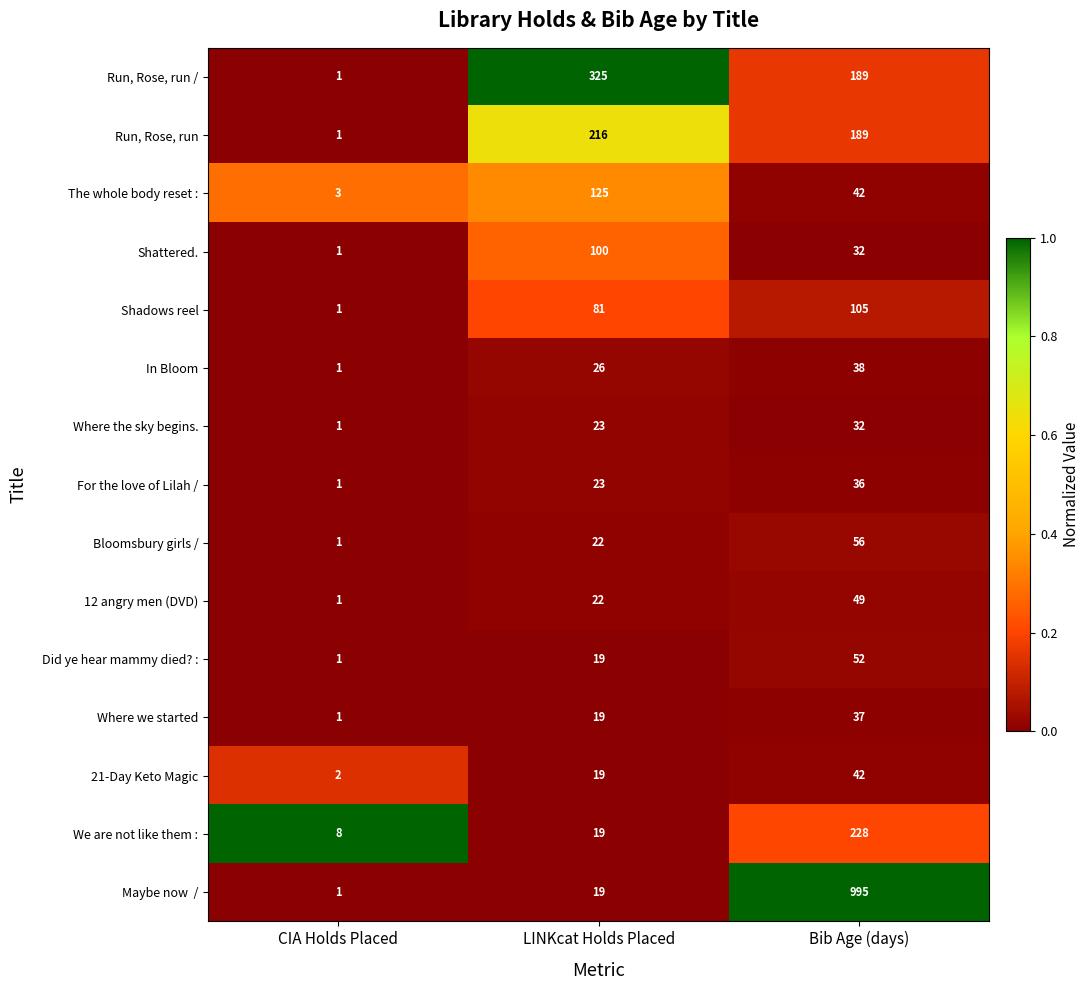

Which series changed the most between CIA Holds Placed and LINKcat Holds Placed?

Run, Rose, run /